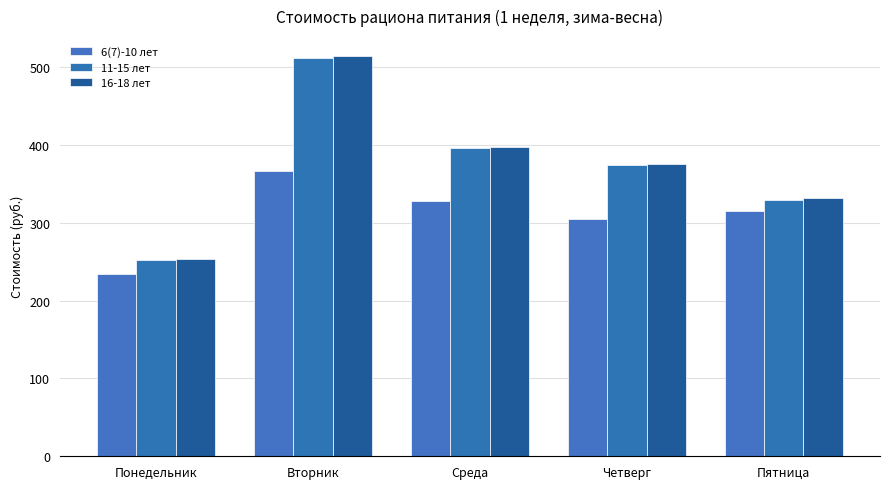

What is the label of the 1st bar from the right?

Пятница